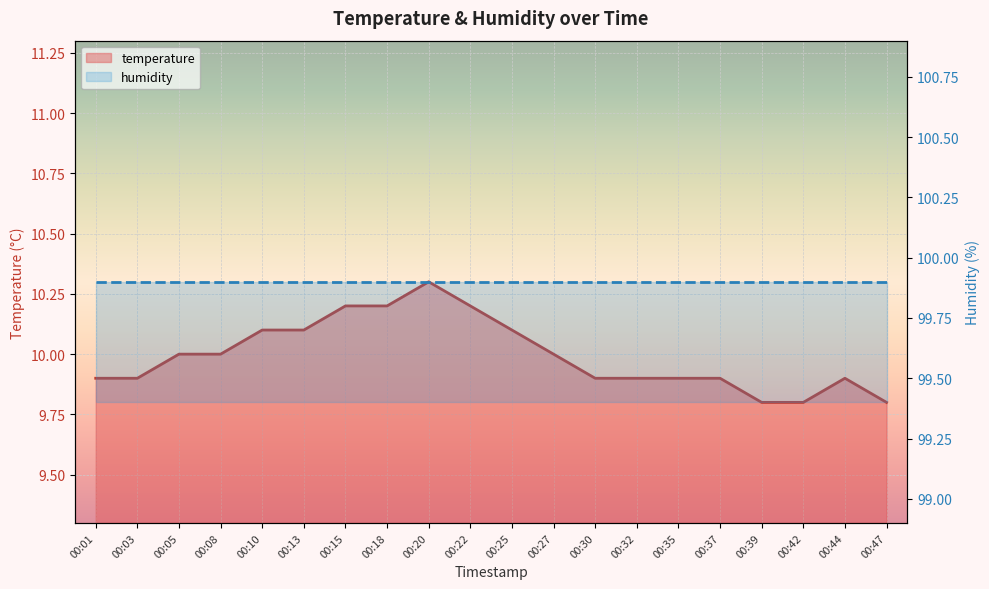

List the labels in order of value, smallest first.

00:39, 00:42, 00:47, 00:01, 00:03, 00:30, 00:32, 00:35, 00:37, 00:44, 00:05, 00:08, 00:27, 00:10, 00:13, 00:25, 00:15, 00:18, 00:22, 00:20